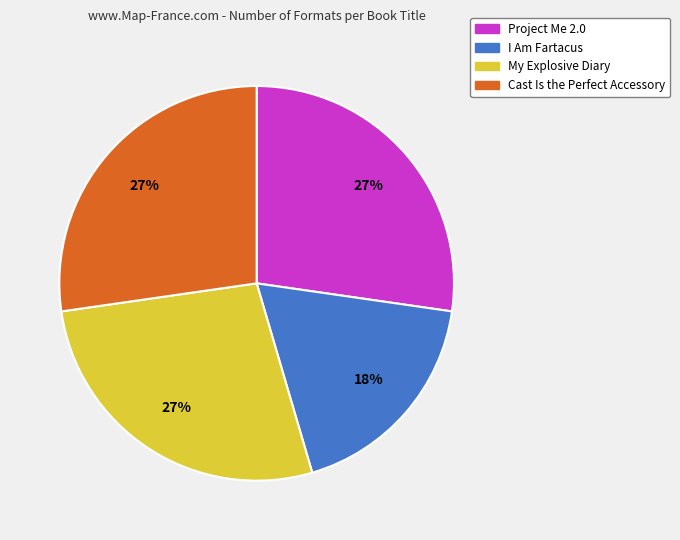

To the nearest percent, what portion does Project Me 2.0 represent?

27%